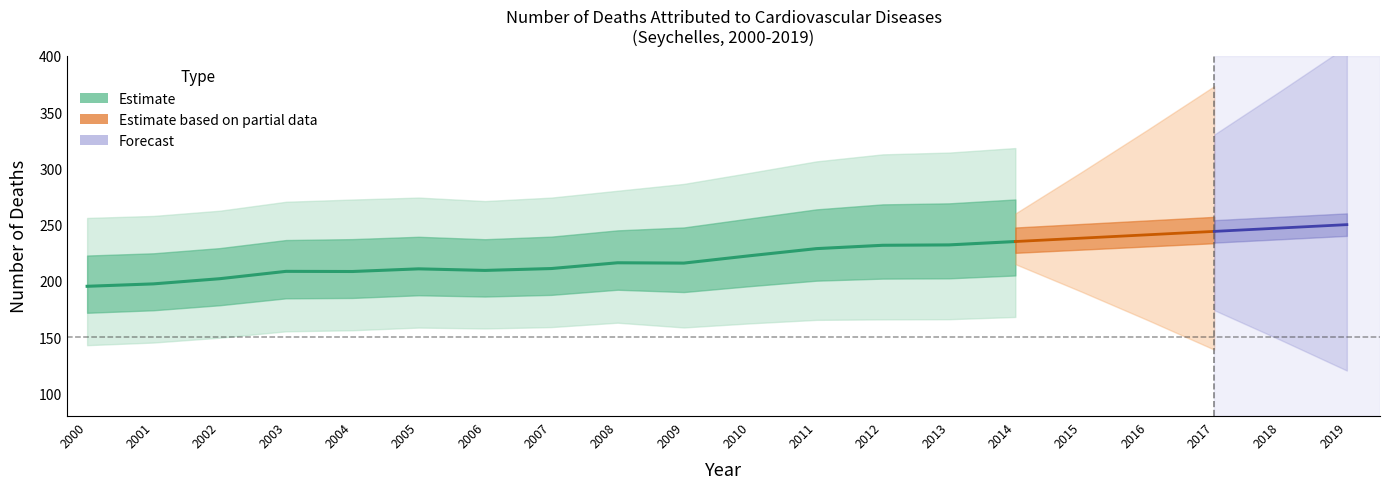

What is the value of the High point at the 5th from the left?

272.3